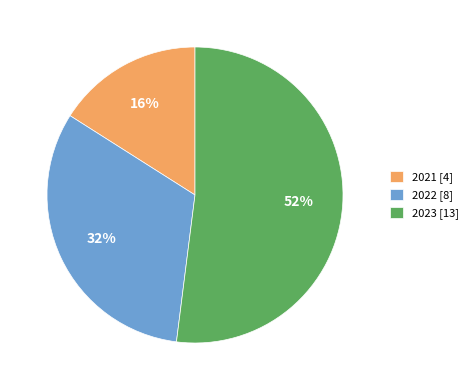

Is it true that 2021 is 16% of the pie?

True